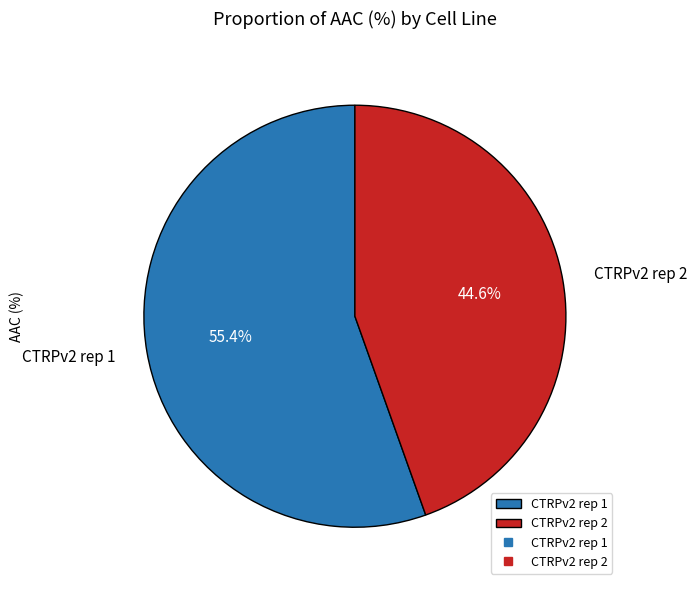

Which category has the smallest portion of the pie?

CTRPv2 rep 2